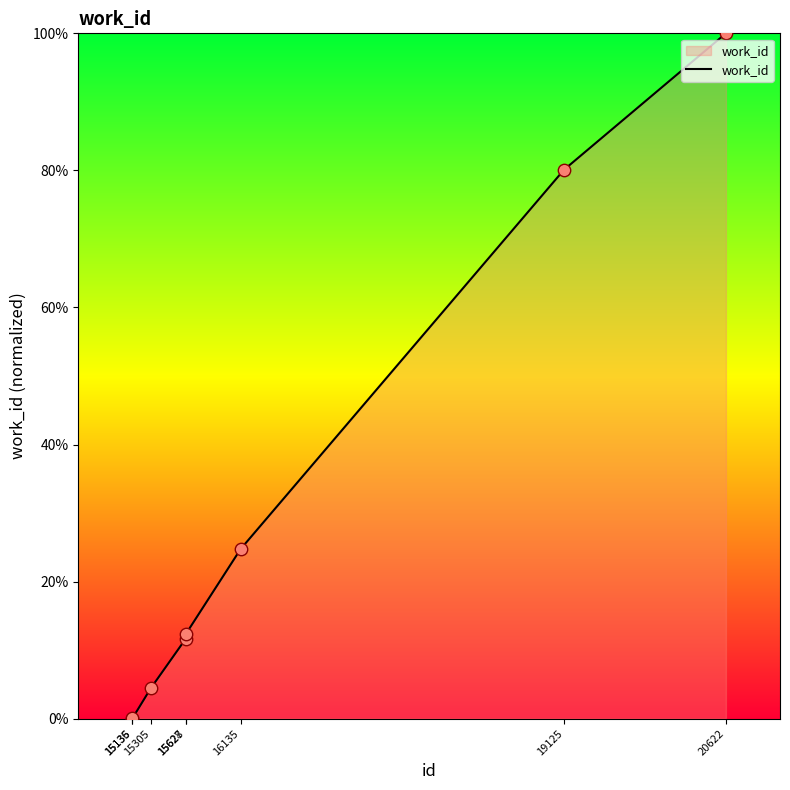

Between 16135 and 19125, which is larger?

19125